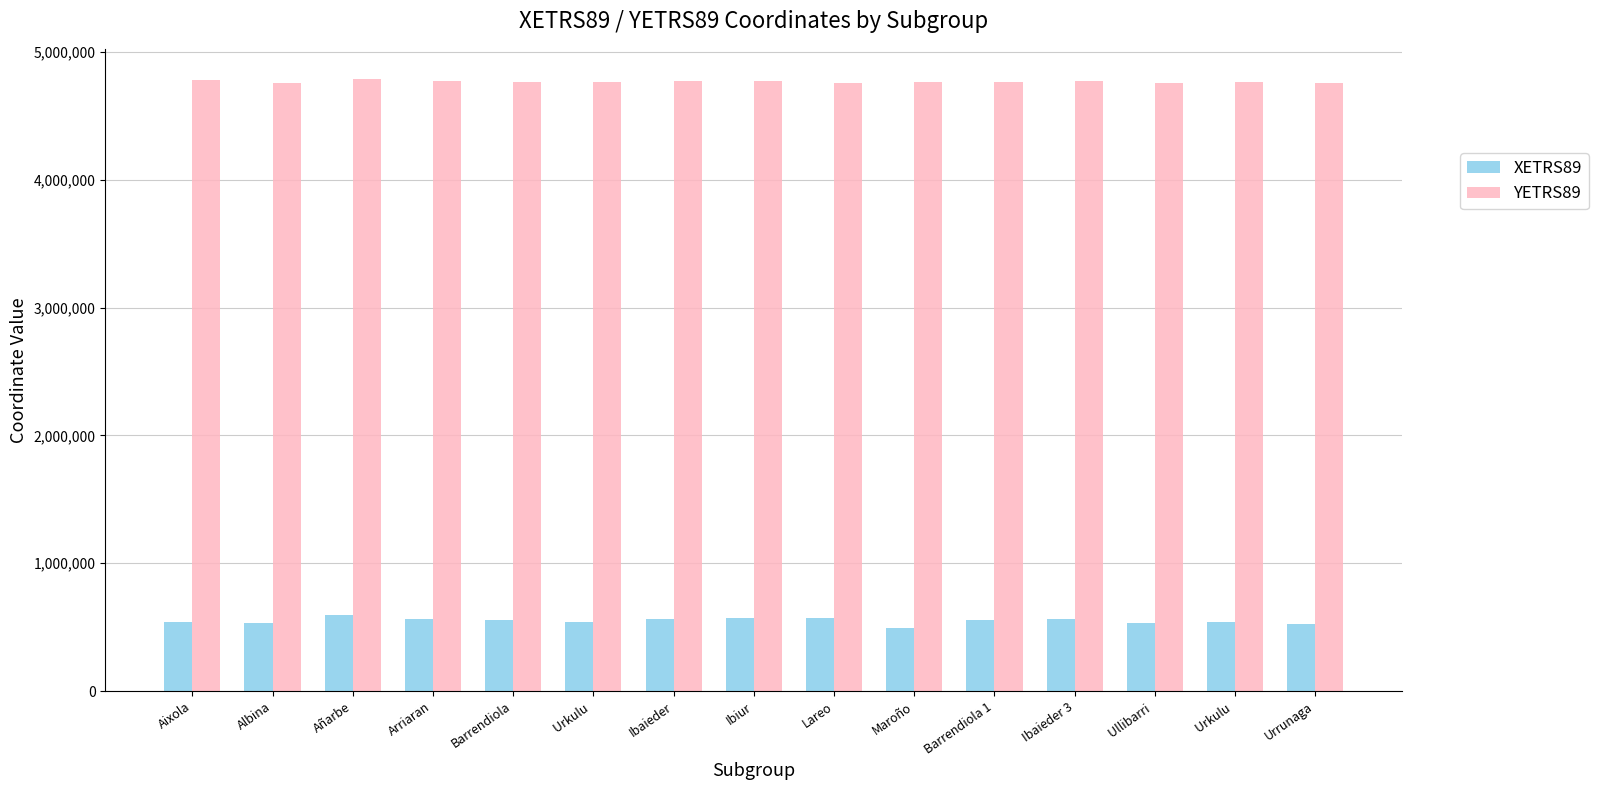

True or false: XETRS89 has a value of 193986 at Ibaieder 3.

False